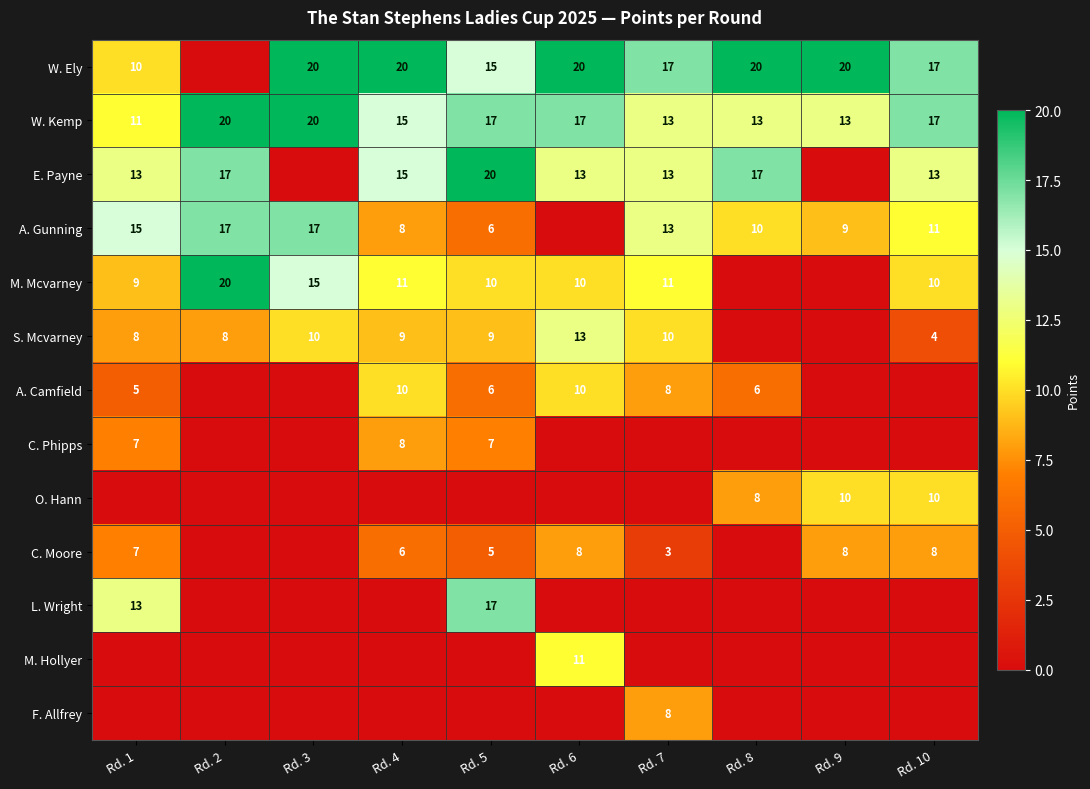

What is the difference between the maximum and minimum values in the W. Kemp series?

9